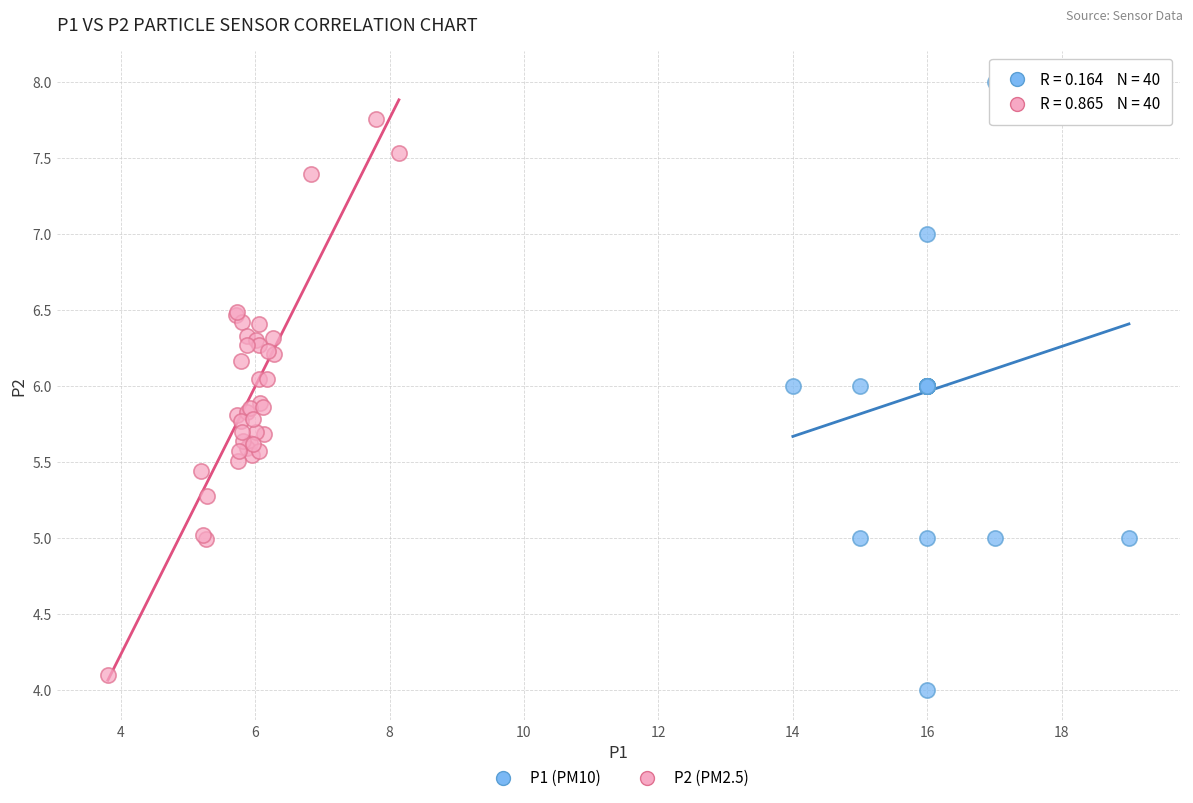

Which series reaches the maximum Y coordinate?

P1 (PM10)